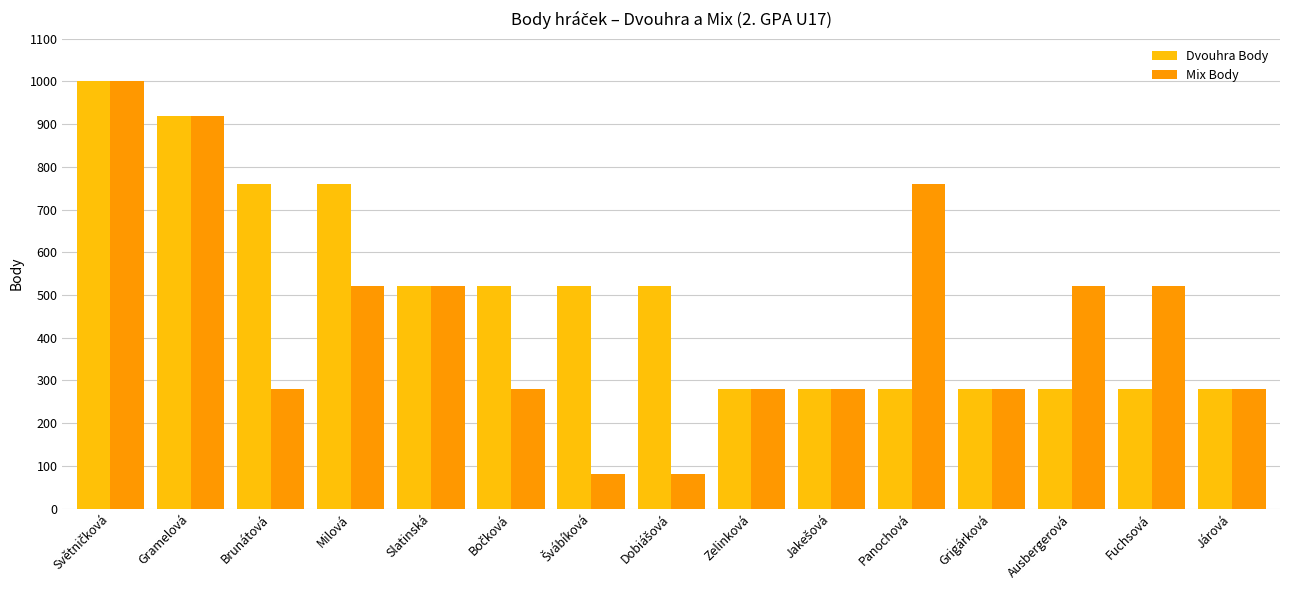

Reading left to right, list all the values displayed in this chart.

Dvouhra Body: 1000	920	760	760	520	520	520	520	280	280	280	280	280	280	280
Mix Body: 1000	920	280	520	520	280	80	80	280	280	760	280	520	520	280